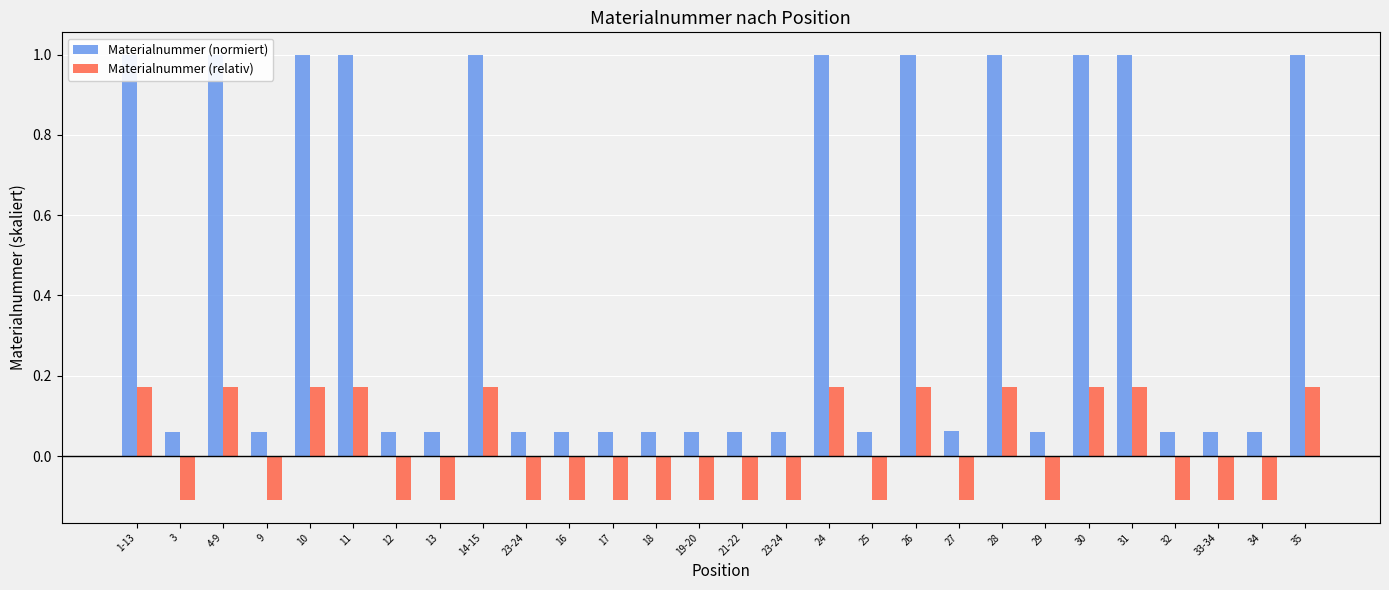

At which category is the sum across all series the highest?

26